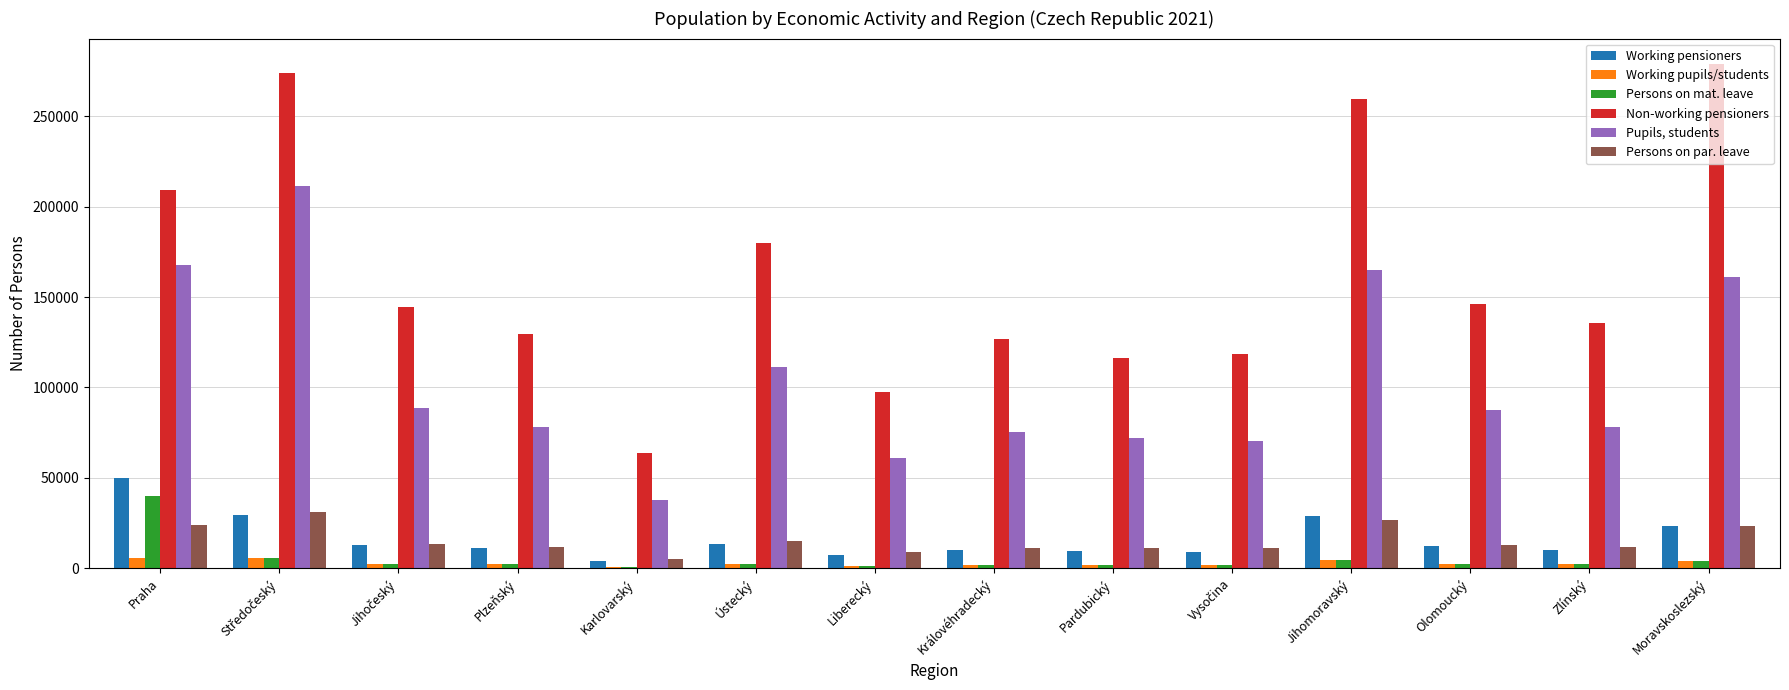

The Working pensioners series shows 88975 at Praha. True or false?

False